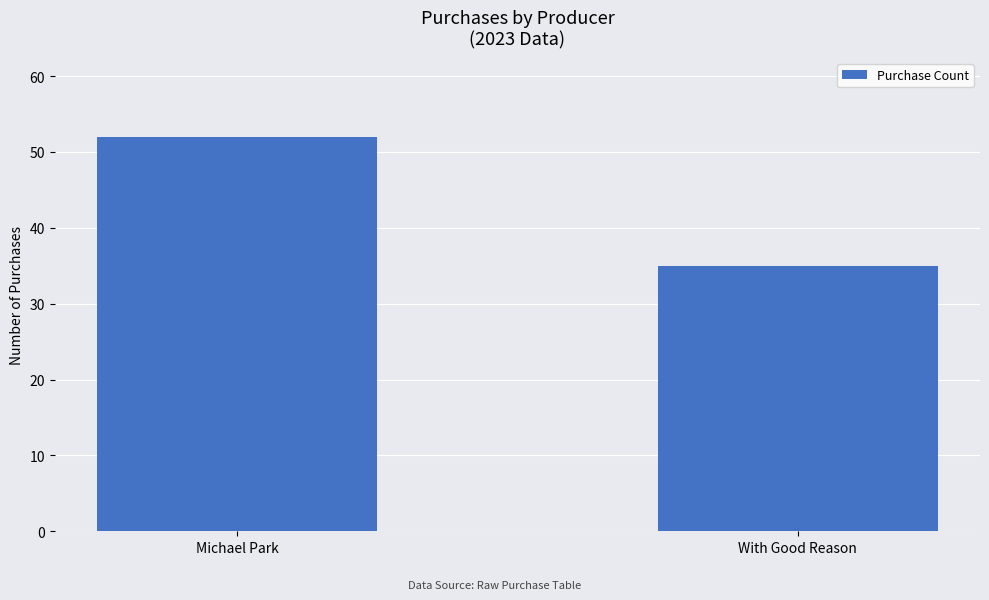

How many series are shown in this chart?

1